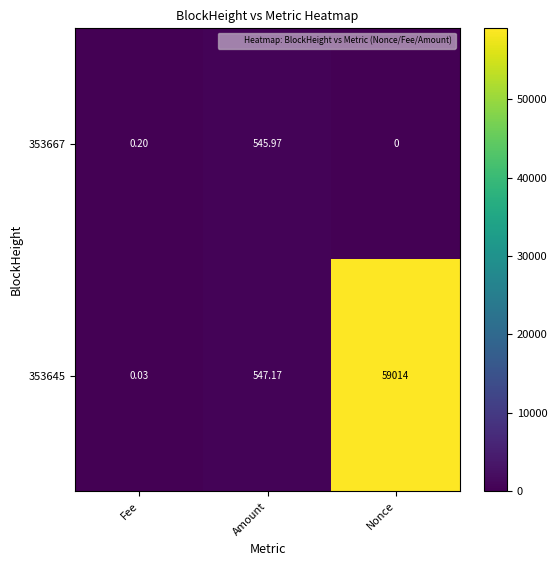

Is the value of 353667 at Nonce greater than the value of 353645 at Nonce?

No